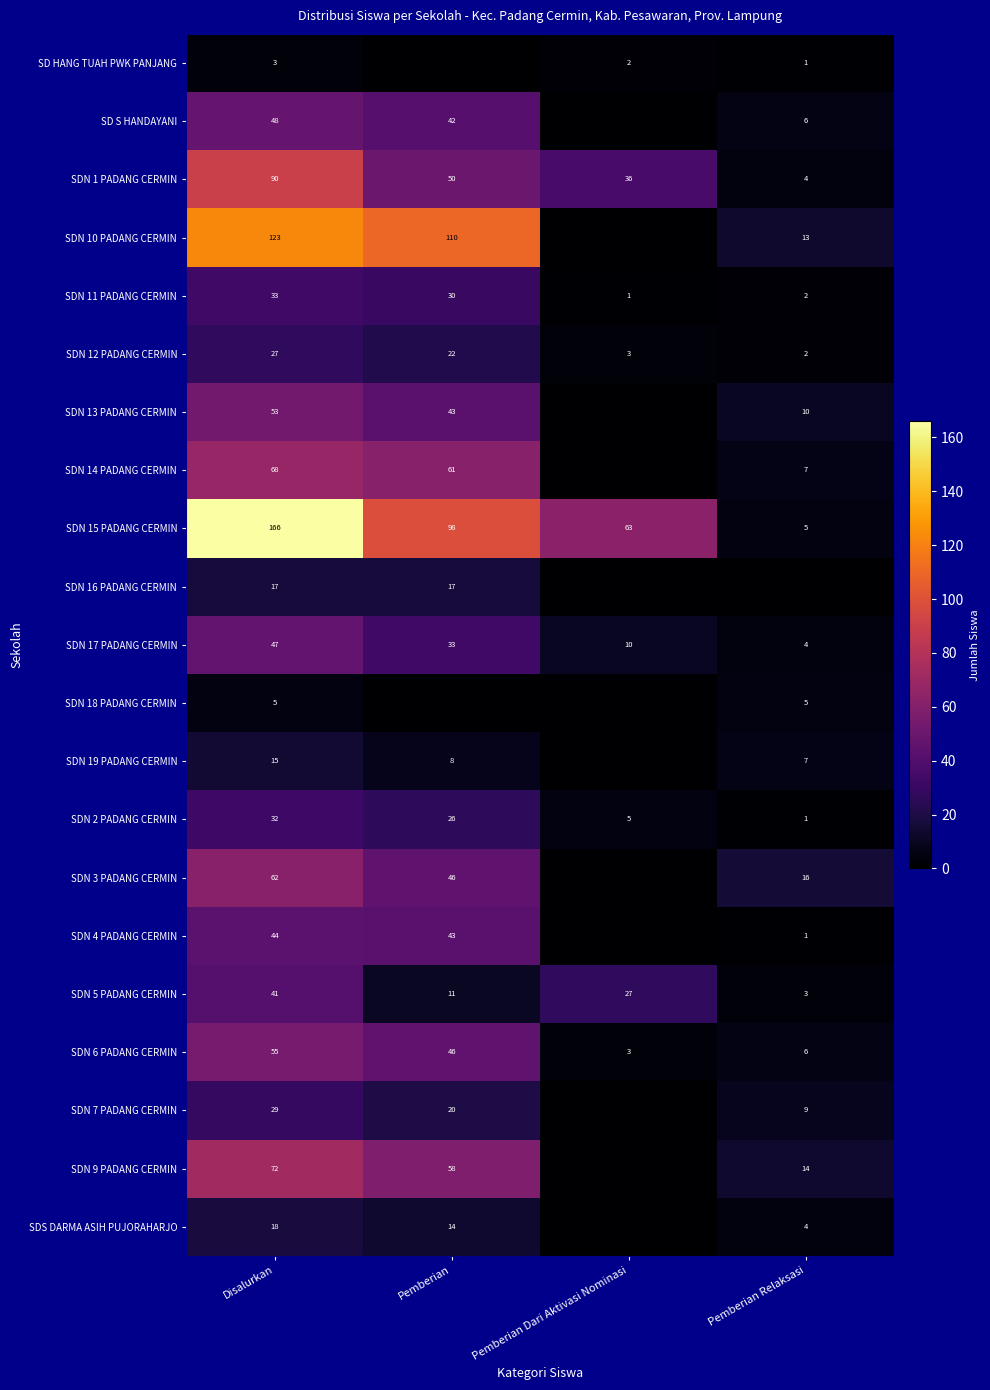

Is it true that SDN 15 PADANG CERMIN equals 100 at Pemberian Dari Aktivasi Nominasi?

False